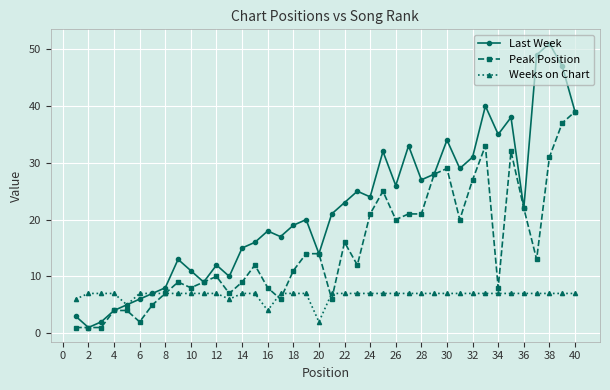

What are all the series names shown in the legend?

Last Week, Peak Position, Weeks on Chart